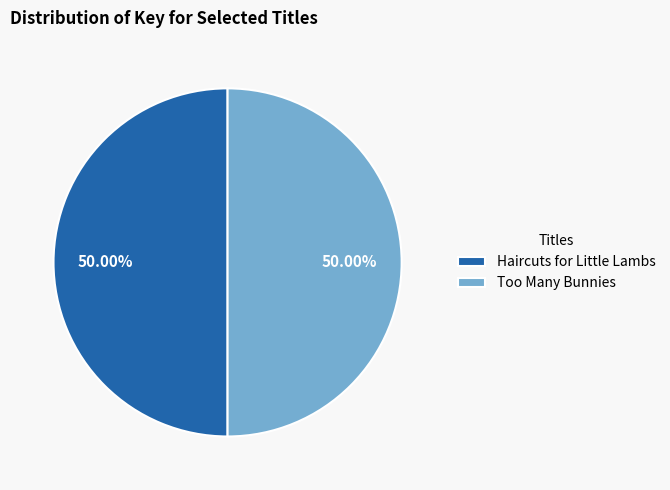

Is the sum of Too Many Bunnies and Haircuts for Little Lambs greater than half?

Yes